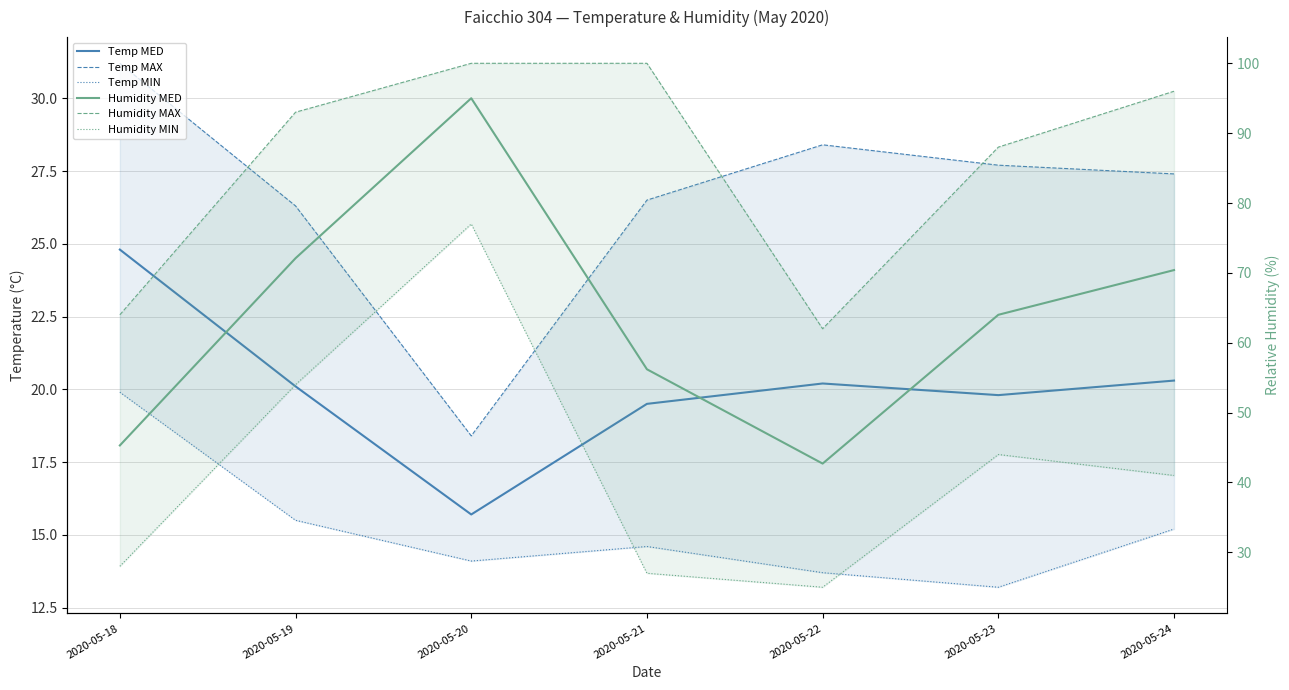

Is this an area chart (filled region under the line)?

No